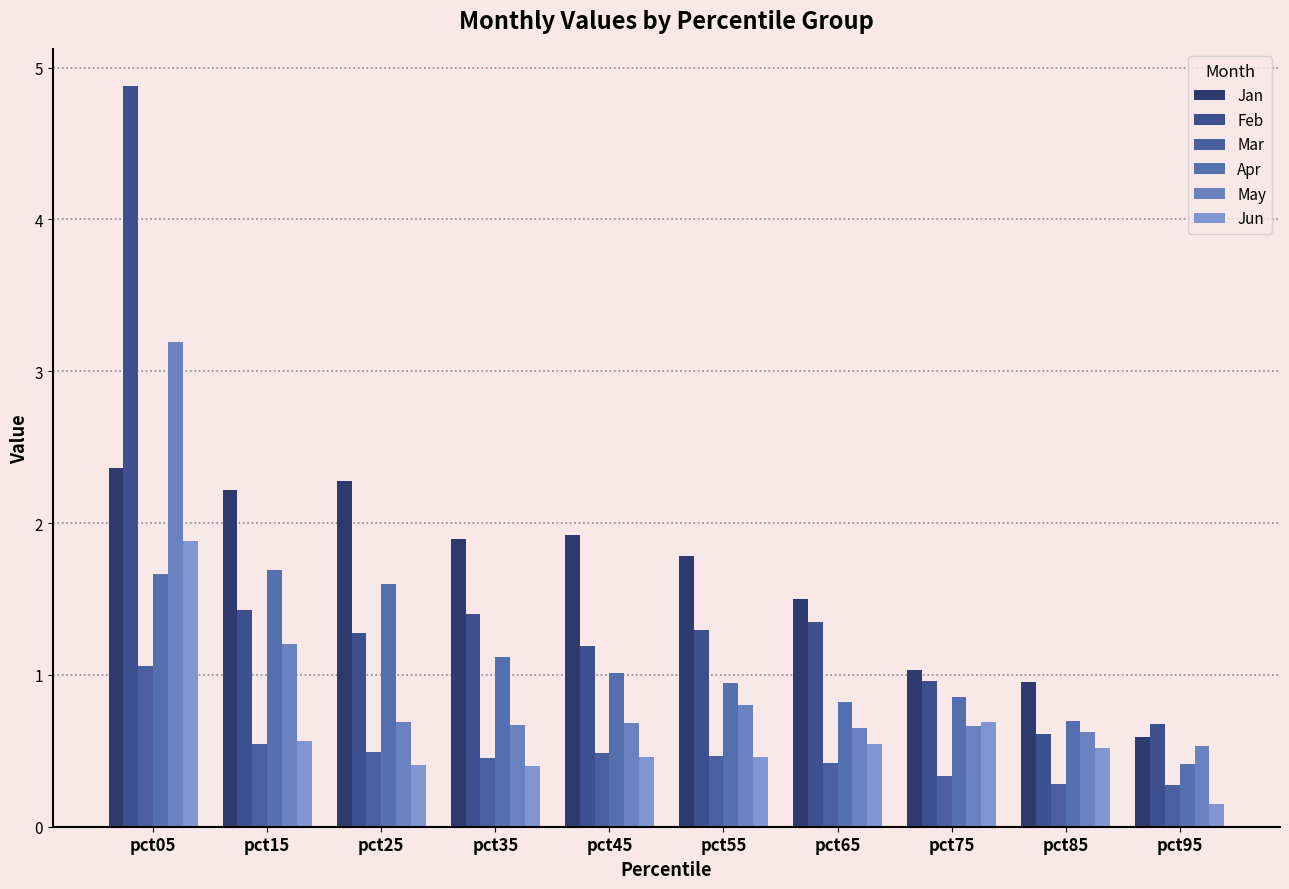

What is the difference between the maximum and second lowest values in the Feb series?

4.2